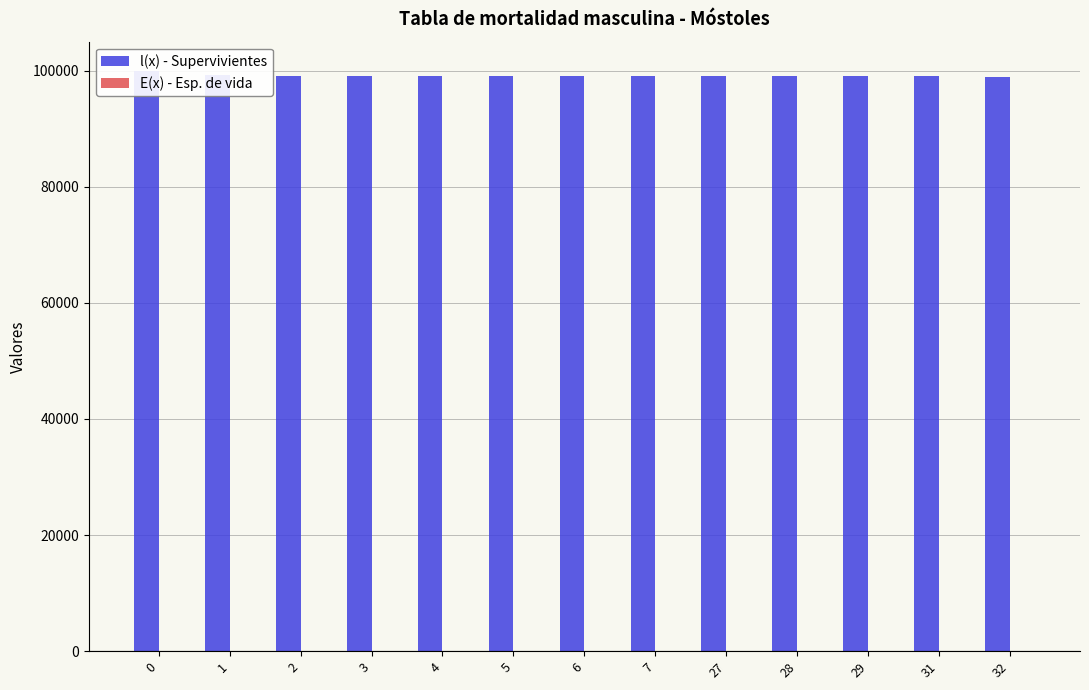

Does the chart contain any negative values?

No